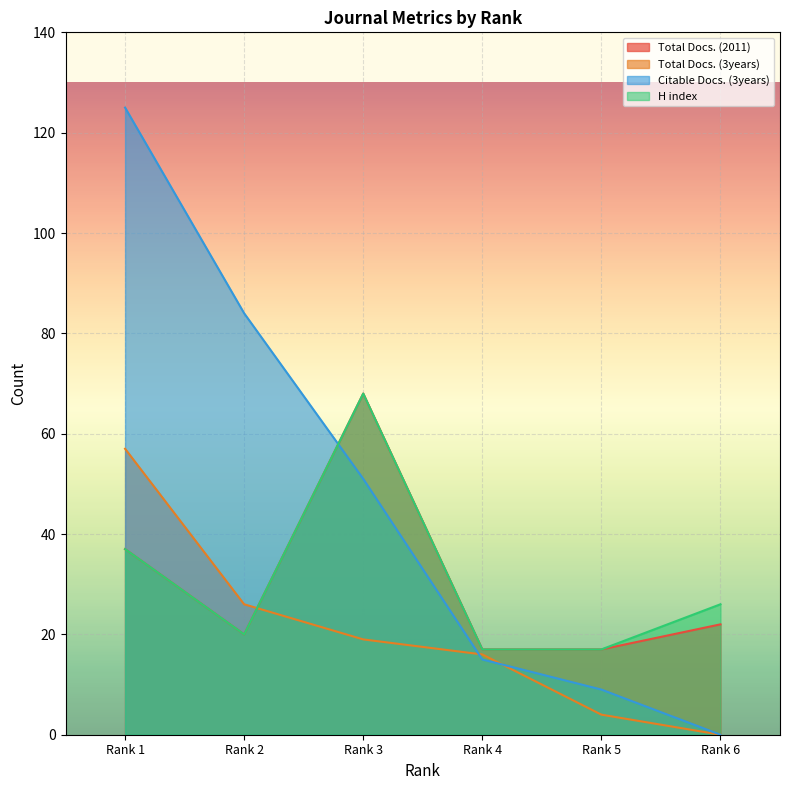

Is it true that Total Docs. (2011) equals 111 at Rank 3?

False